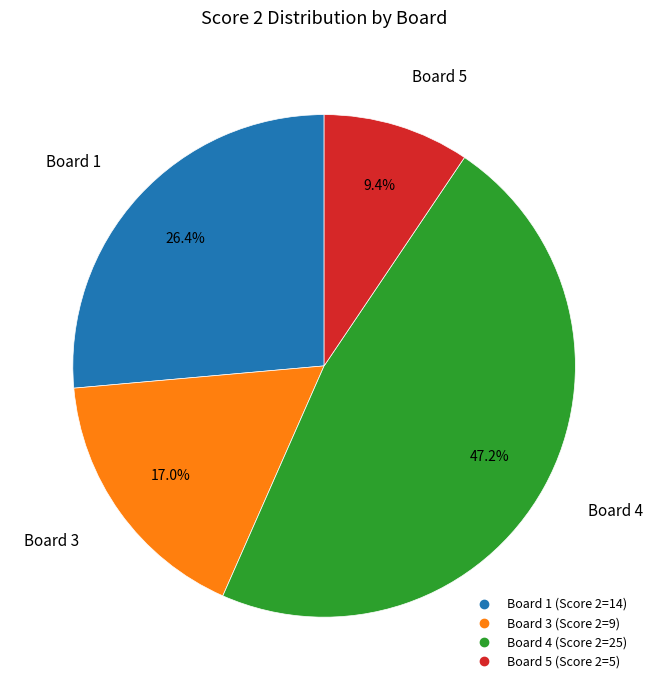

Is there any slice that represents more than half of the pie?

No